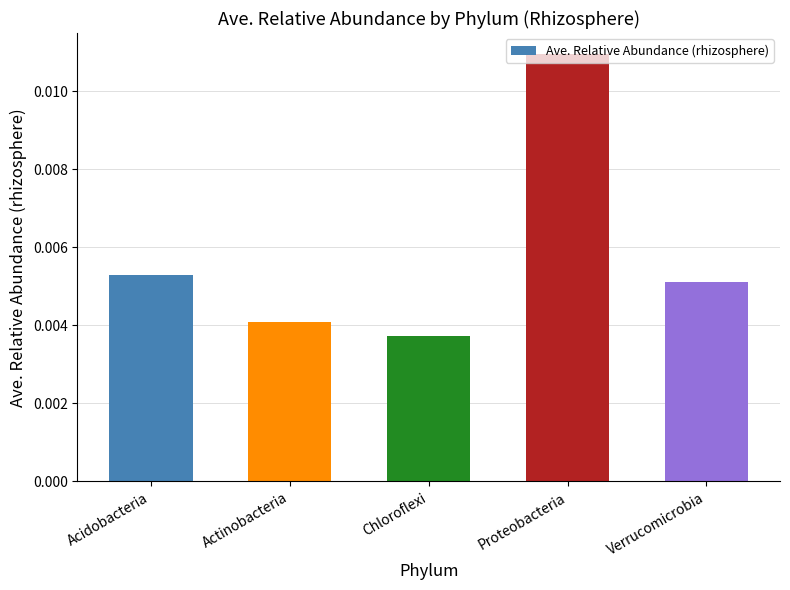

Between Proteobacteria and Chloroflexi, which is larger?

Proteobacteria